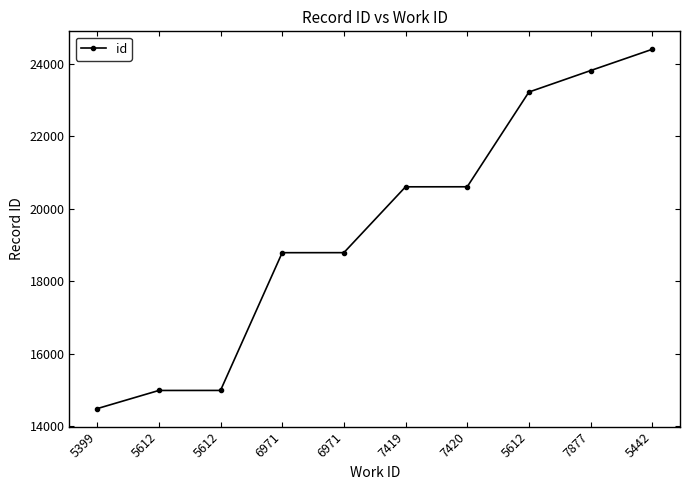

How many data points does each series have?

10